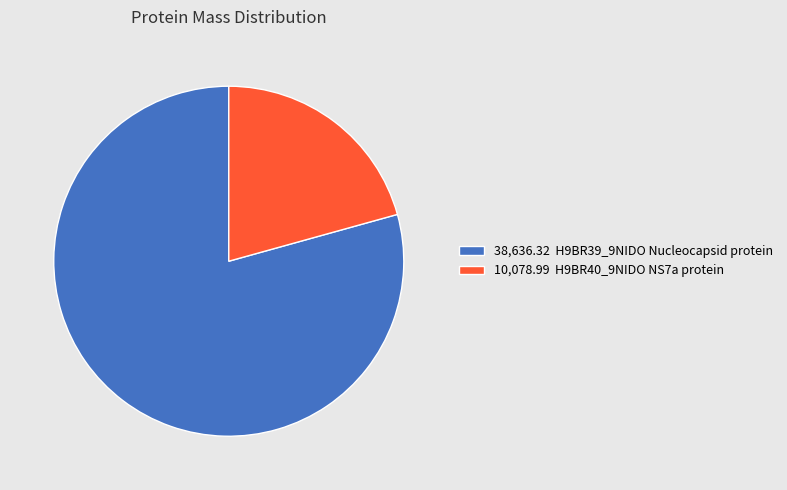

Does any single category account for the majority?

Yes